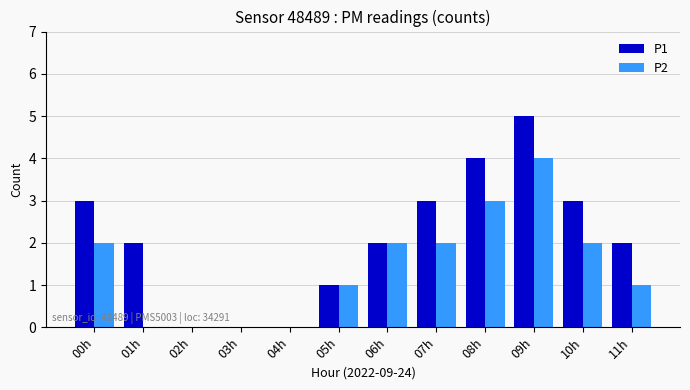

How many categories are shown in the chart?

12